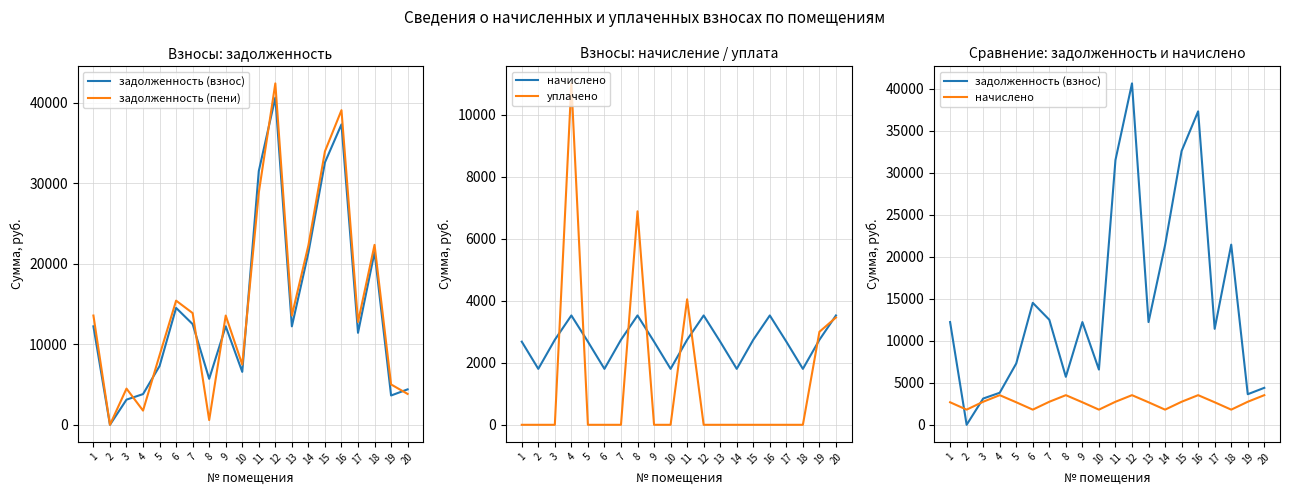

Does the chart have visible grid lines?

Yes